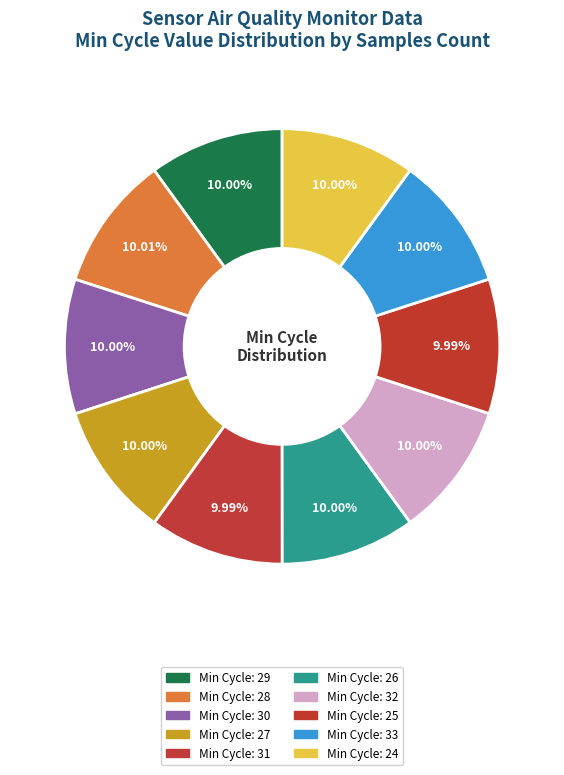

Rank the categories by value from highest to lowest.

Min_cycle=28, Min_cycle=27, Min_cycle=29, Min_cycle=30, Min_cycle=26, Min_cycle=32, Min_cycle=24, Min_cycle=33, Min_cycle=25, Min_cycle=31